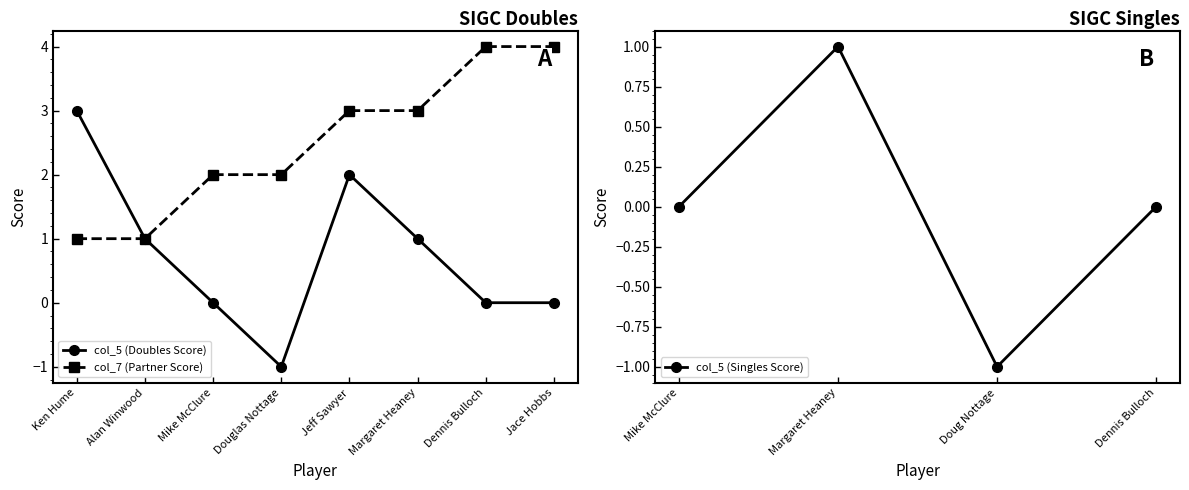

What is the sum of the col_7 (Partner Score) values at Douglas Nottage and Ken Hume?

3